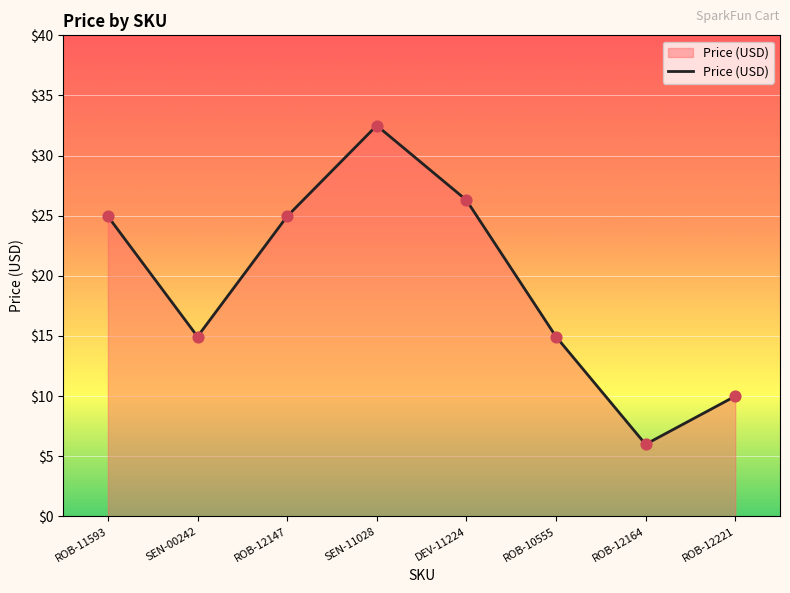

What is the change in value from DEV-11224 to ROB-12164?

-20.3